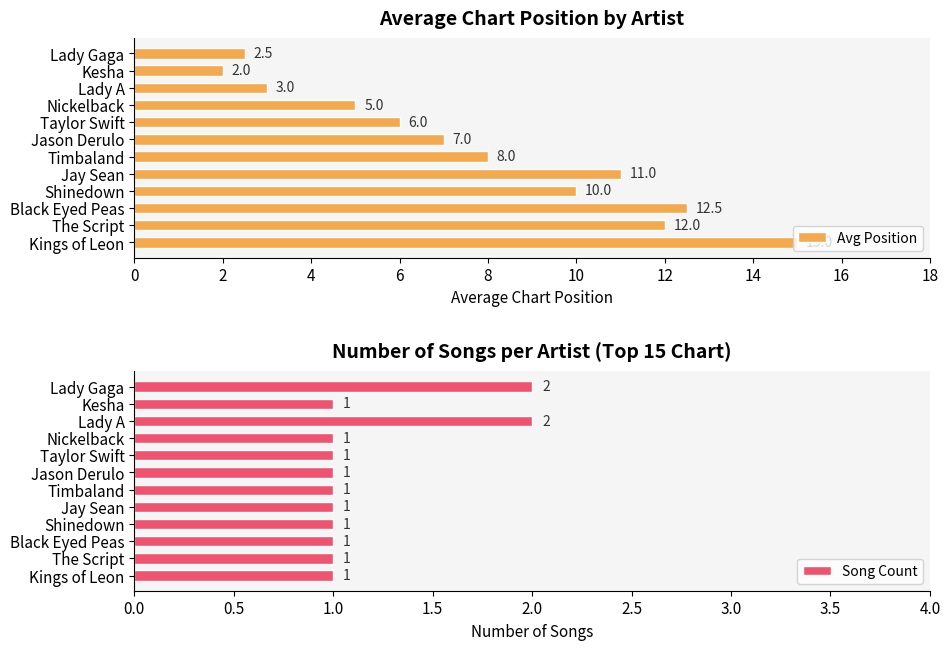

What is the value of the Song Count bar at the 2nd from the left?

1.0